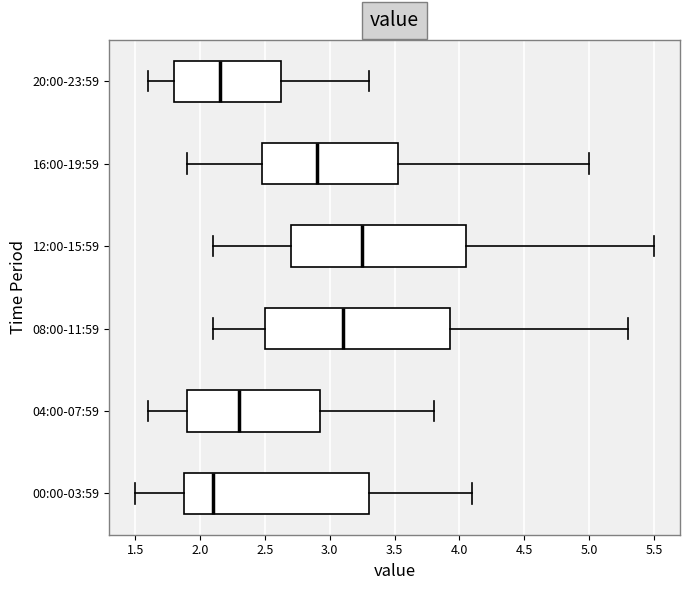

Which box's median line is the furthest to the left?

00:00-03:59